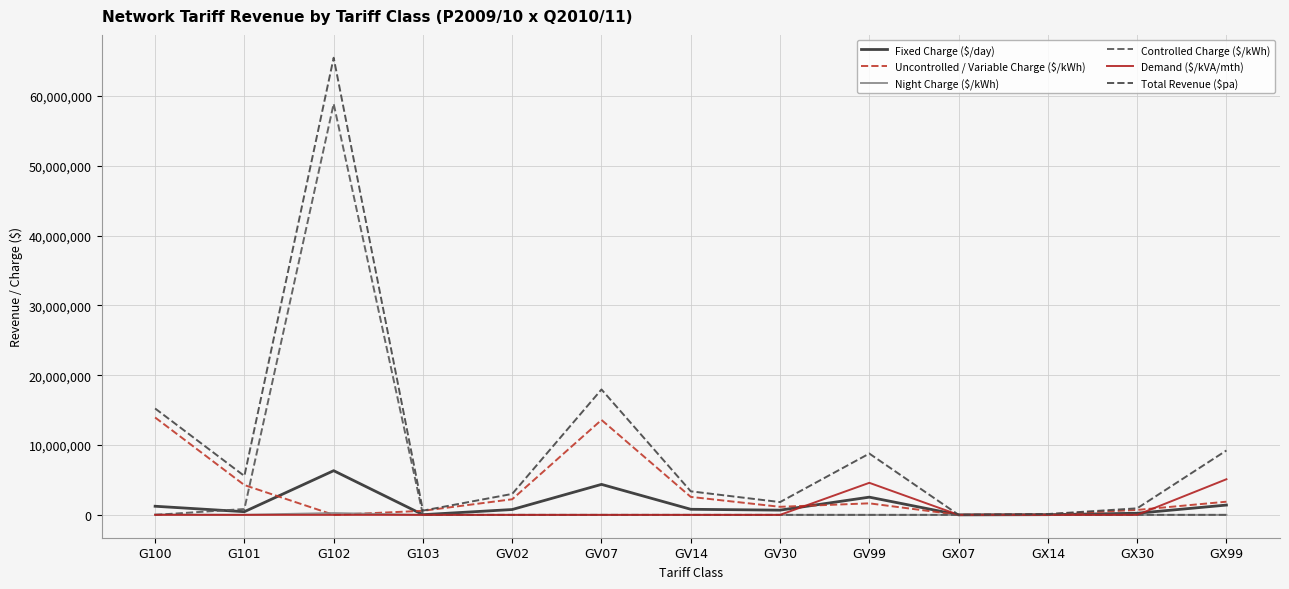

Rank the series at G103 from highest to lowest value.

Total Revenue ($pa), Uncontrolled / Variable Charge ($/kWh), Fixed Charge ($/day), Night Charge ($/kWh), Controlled Charge ($/kWh), Demand ($/kVA/mth)